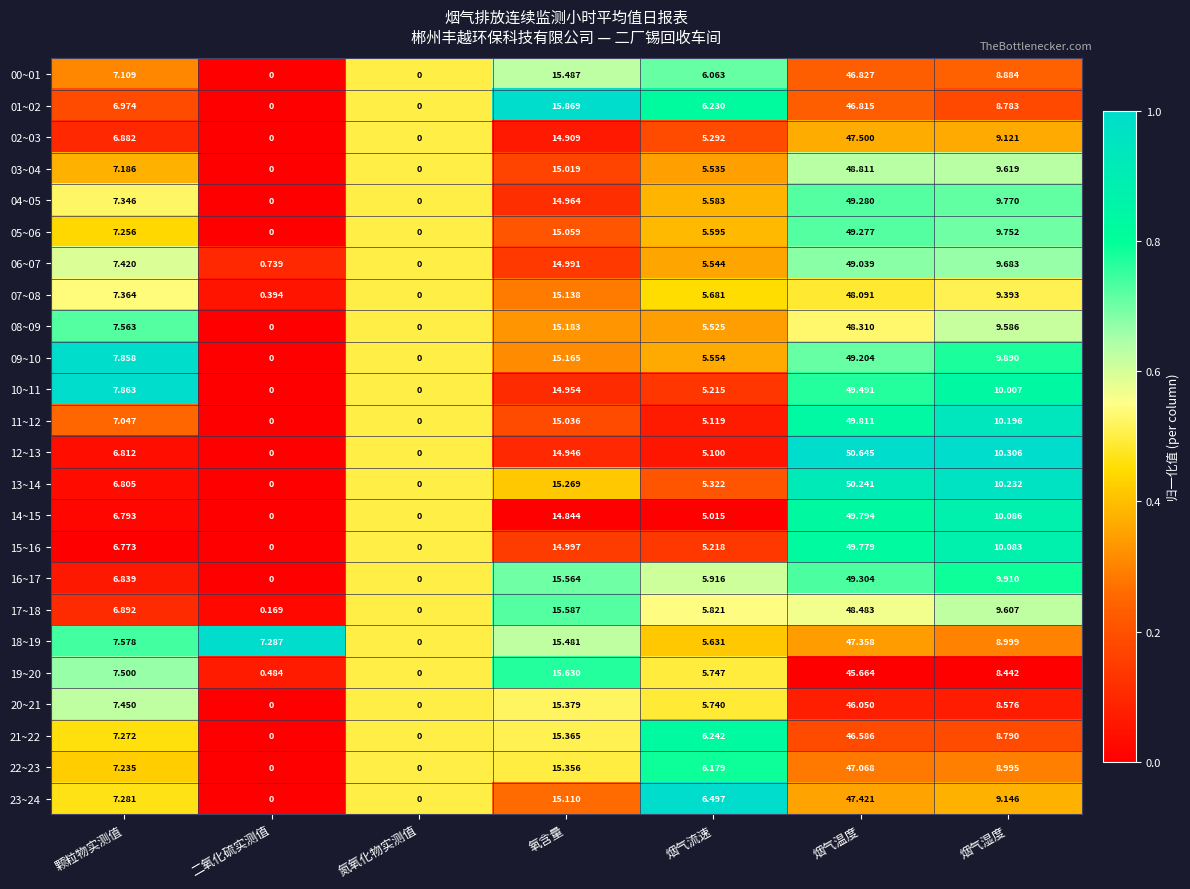

Is the value of 02~03 at 颗粒物实测值 greater than the value of 00~01 at 二氧化硫实测值?

Yes